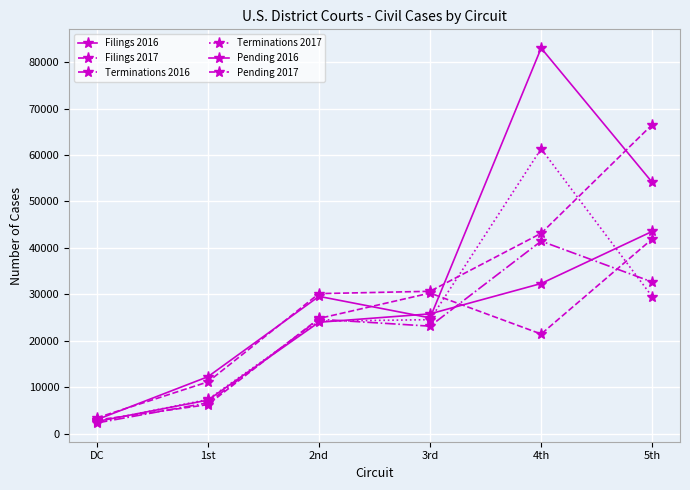

How many Terminations 2016 values are between 6622 and 32652?

4